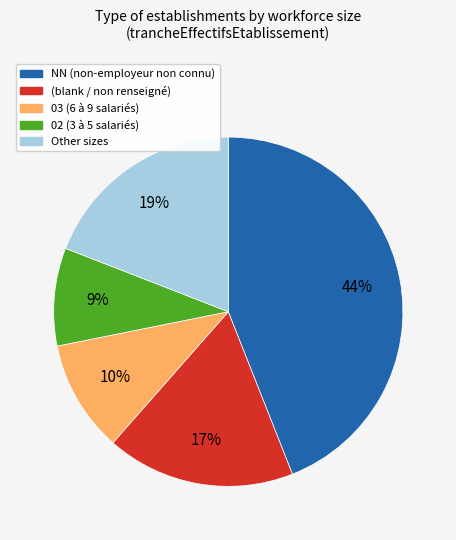

To the nearest percent, what is the average slice percentage?

20%